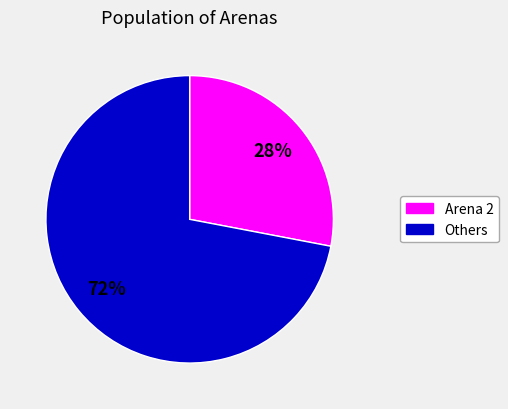

How many slices are in this pie chart?

2